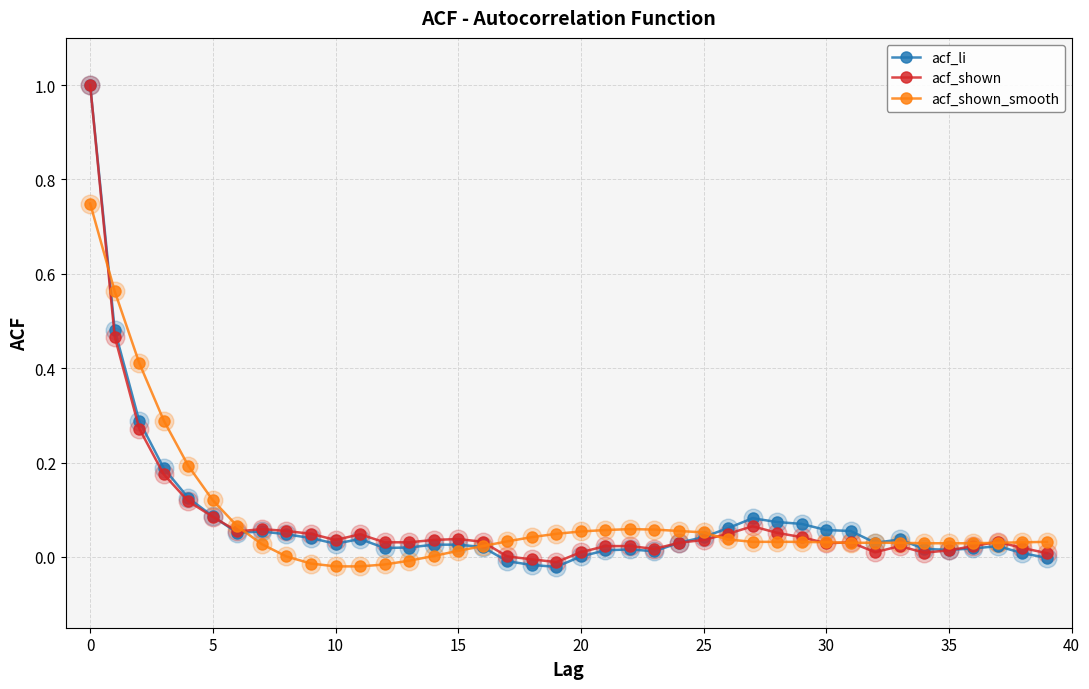

True or false: acf_shown has more than 0 interior local peaks.

True